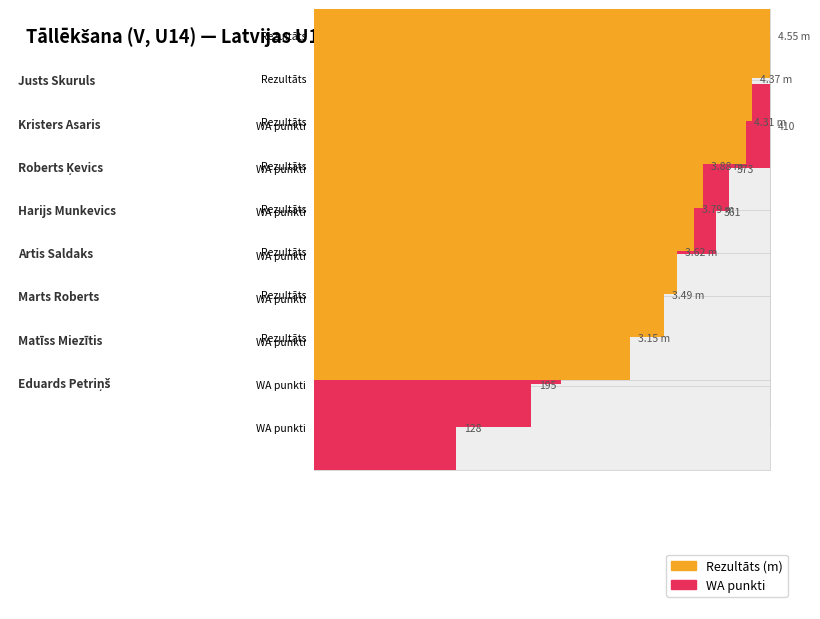

What is the sum of the Rezultāts values at Artis Saldaks and Eduards Petriņš?

6.9